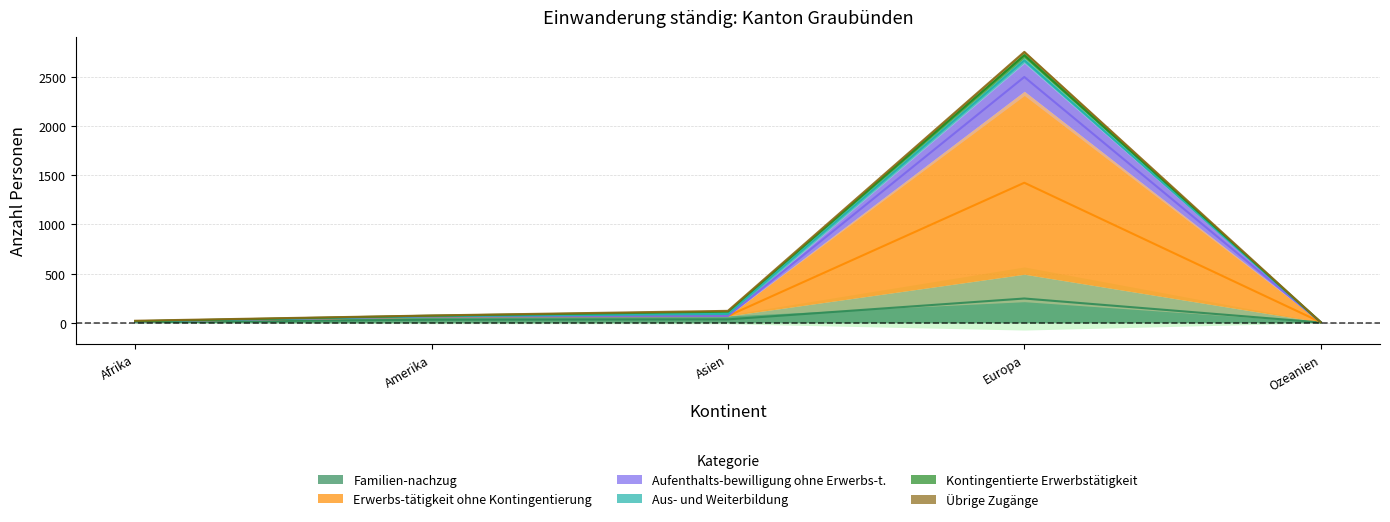

What is the average value of the Aufenthalts-bewilligung ohne Erwerbs-t. series?

568.6